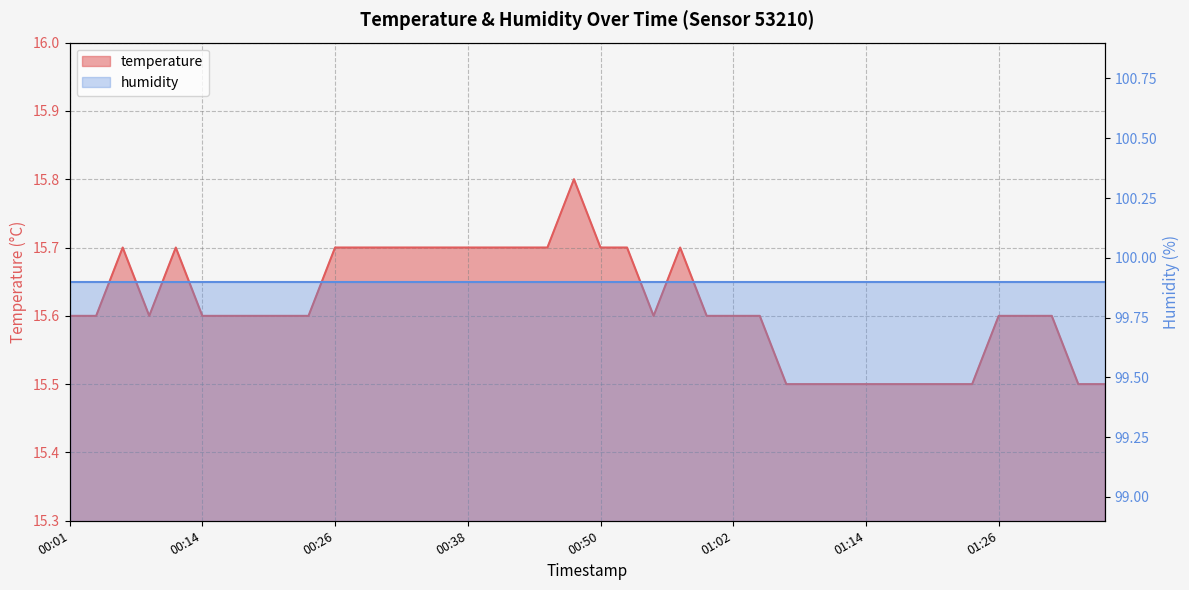

Rank the categories by value from lowest to highest.

01:07, 01:09, 01:12, 01:14, 01:17, 01:19, 01:22, 01:24, 01:34, 01:36, 00:01, 00:04, 00:09, 00:14, 00:16, 00:18, 00:21, 00:23, 00:55, 01:00, 01:02, 01:05, 01:26, 01:29, 01:31, 00:06, 00:11, 00:26, 00:28, 00:31, 00:33, 00:35, 00:38, 00:40, 00:43, 00:45, 00:50, 00:52, 00:57, 00:48